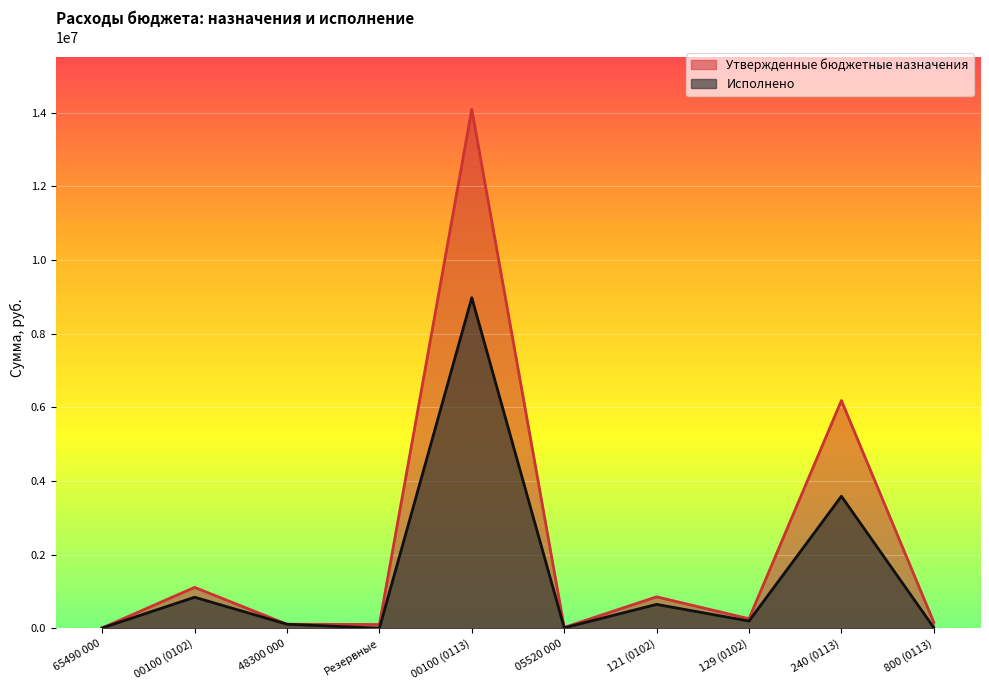

Between 05520 000 and 240 (0113), which is larger?

240 (0113)